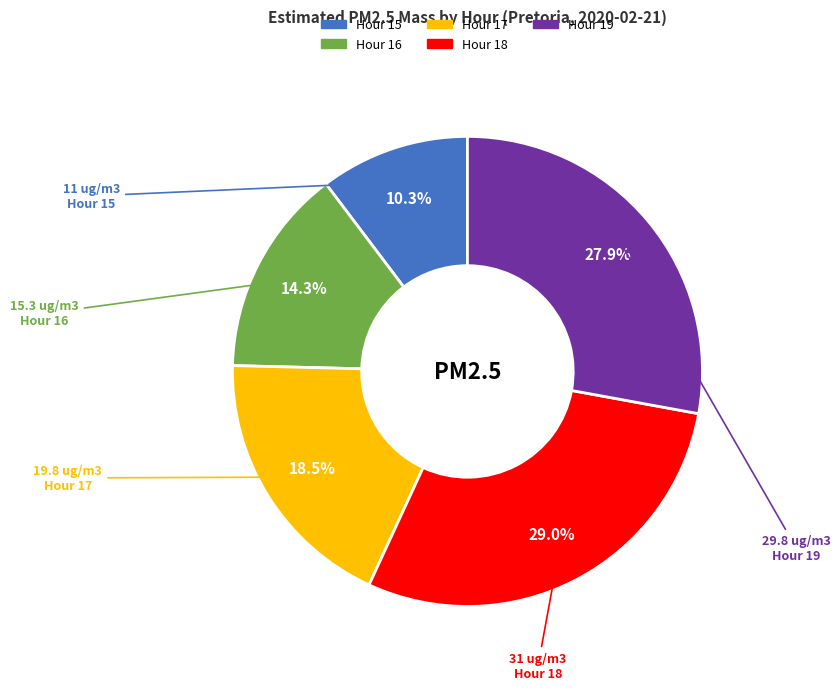

What is the ratio of the value at Hour 19 to the value at Hour 17?

1.5